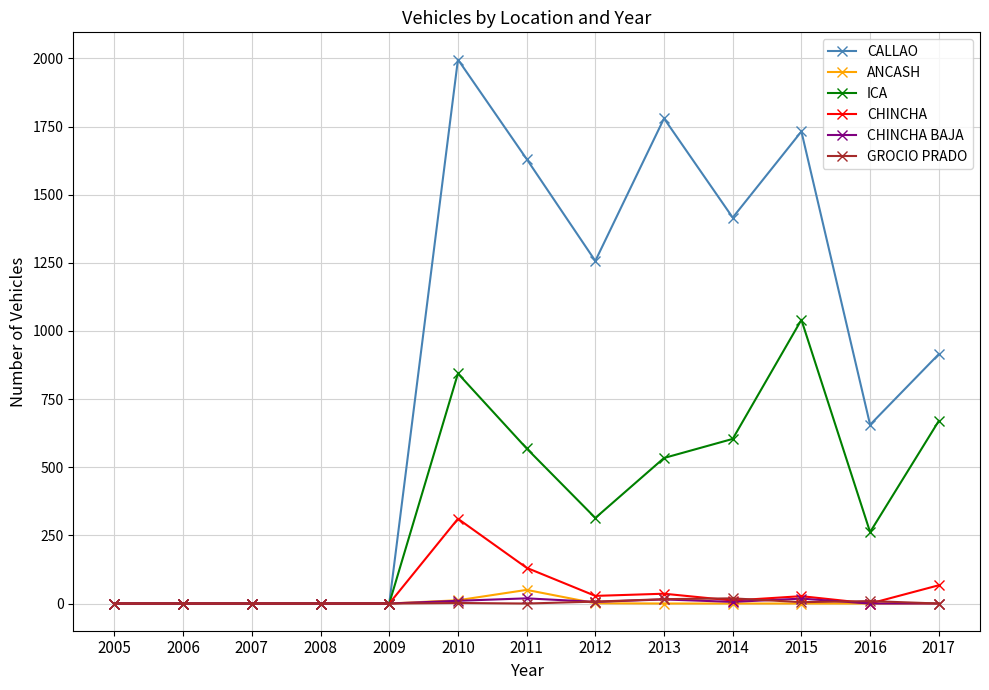

How many distinct data groups are displayed?

6